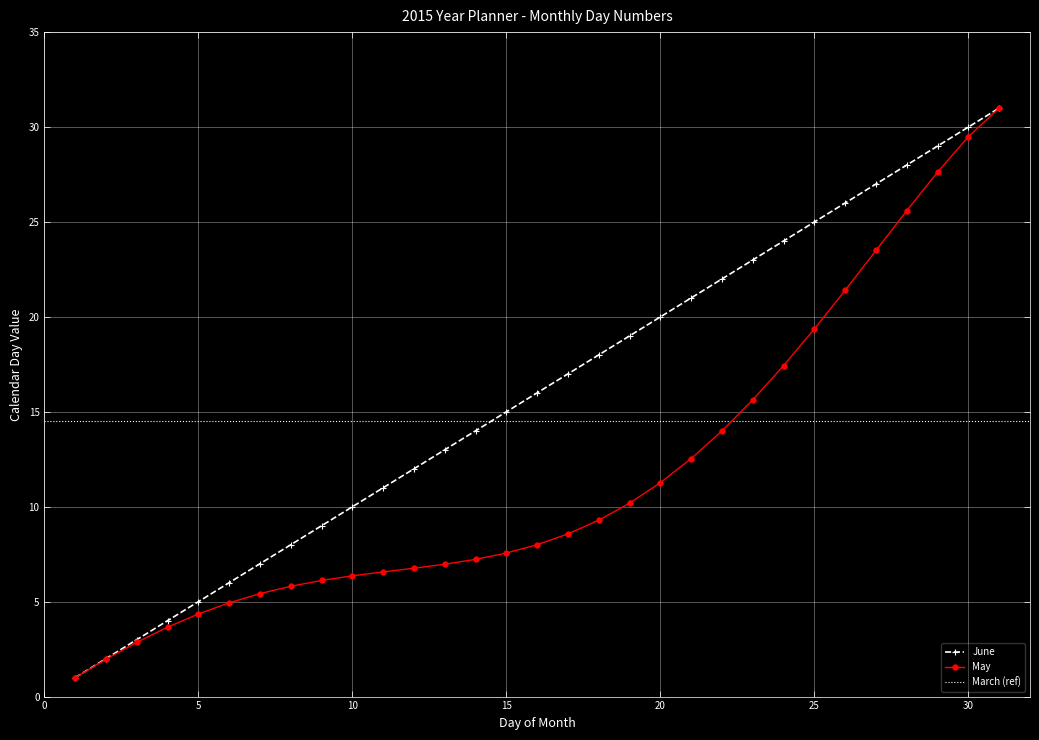

True or false: June has a value of 20.0 at 20.

True